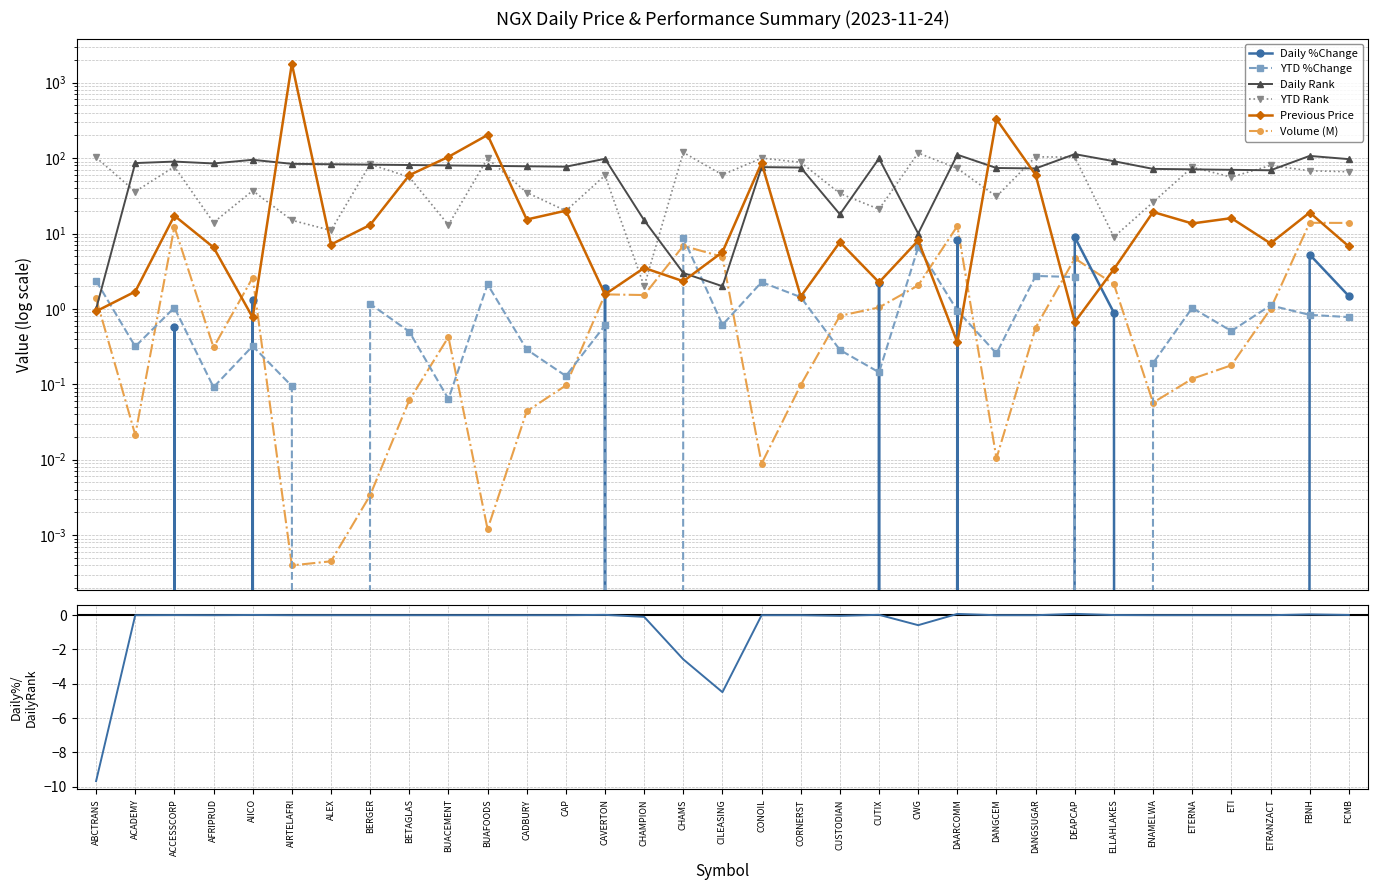

The PREVIOUS series shows 104.0 at BUACEMENT. True or false?

True